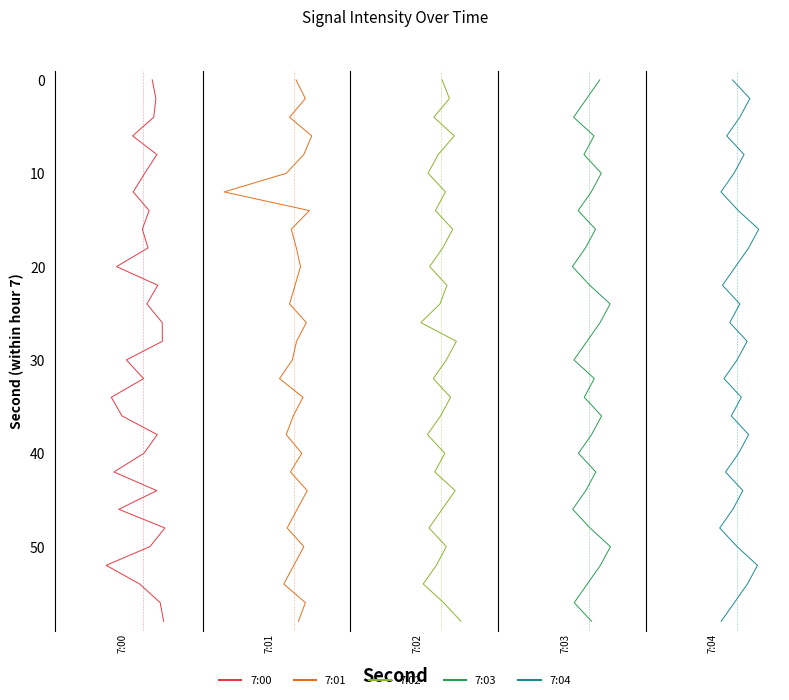

The value of 7:03 at 20 is 25. True or false?

False